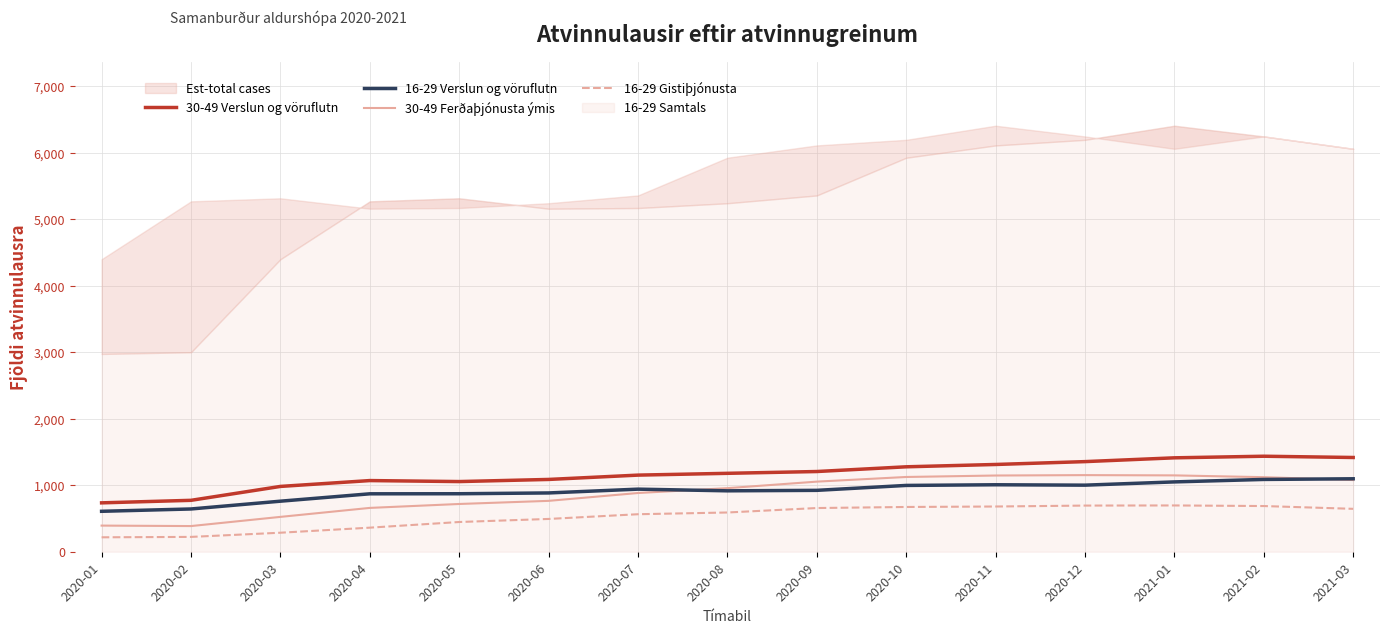

True or false: 16-29 Verslun og vöruflutn and 16-29 Gistiþjónusta intersect in this chart.

False